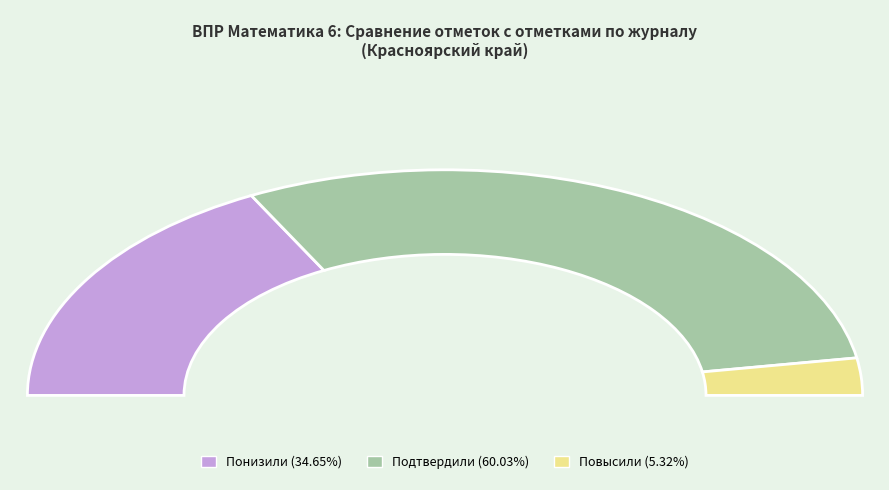

Which slice is the largest?

Подтвердили